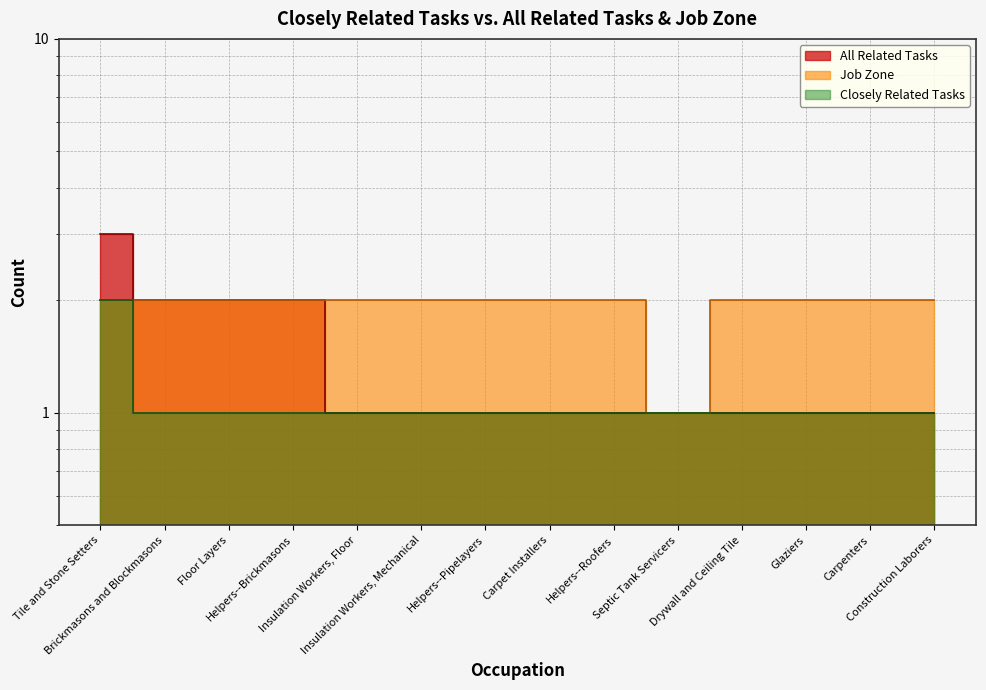

How many All Related Tasks values are between 1 and 2?

13